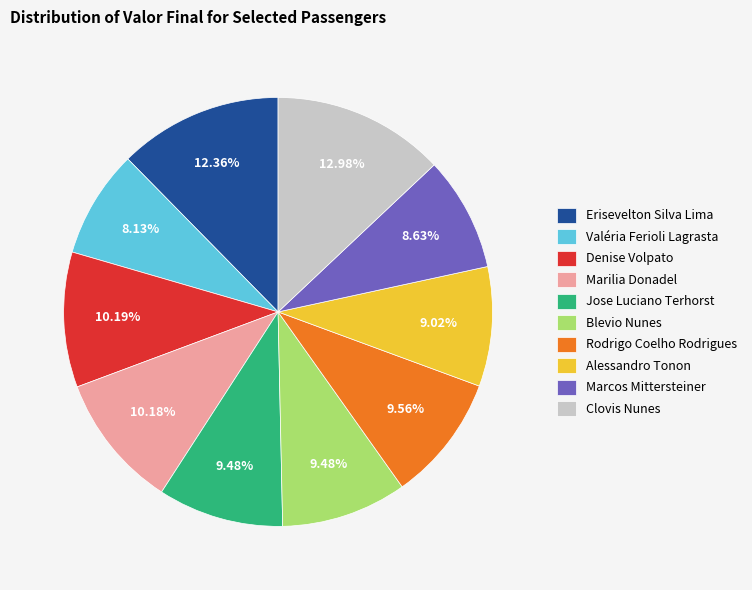

What is the largest slice in the pie chart?

Clovis Nunes